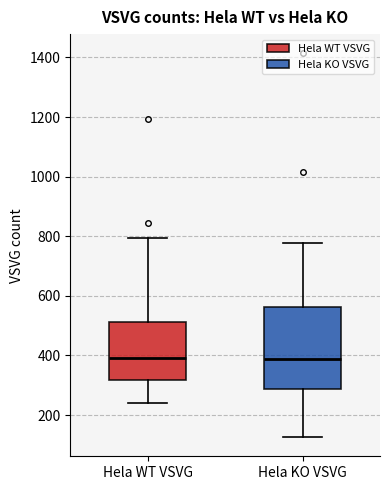

Reading left to right, transcribe this box plot: for each box, give where its median line is, the range the box spans, and where its two whiskers end, as read against the y-axis. The values are not printed on the chart, so give them approximately, as read against the axis.

Hela WT VSVG: median 400, box 320 to 520, whiskers 240 to 800
Hela KO VSVG: median 380, box 280 to 560, whiskers 120 to 780